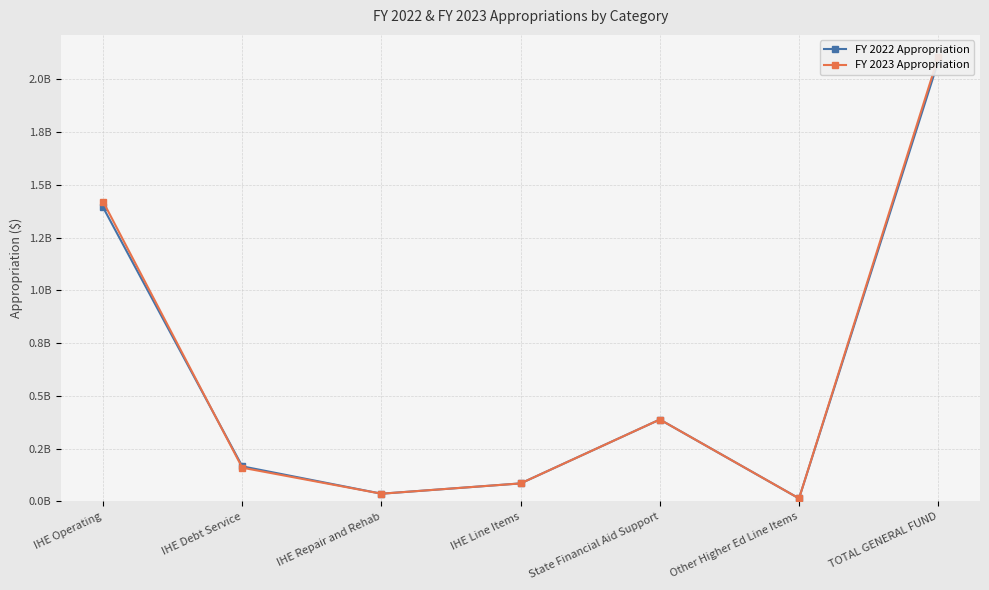

Does the chart have visible grid lines?

Yes